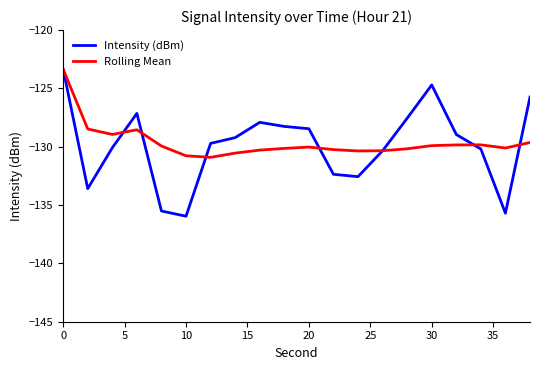

What is the greatest value displayed?

-123.4